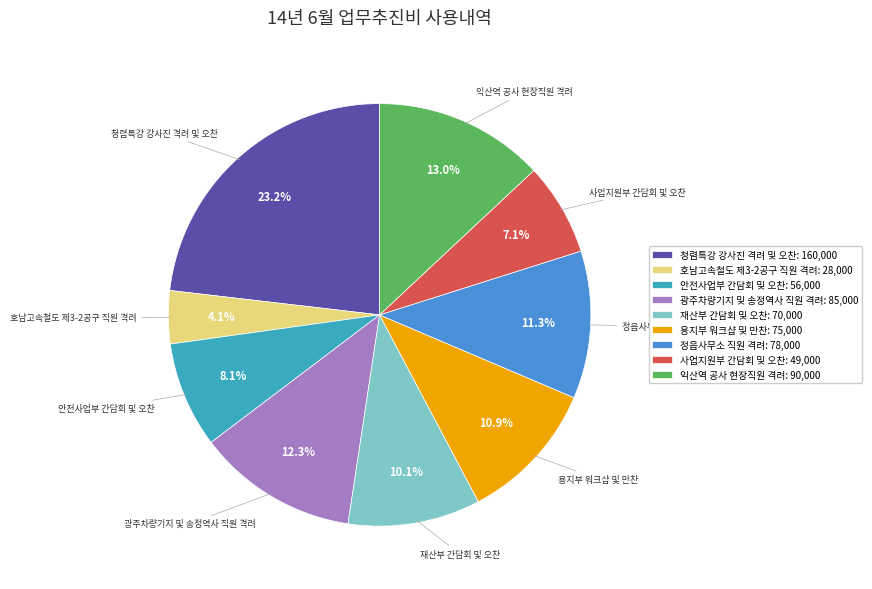

Combined, do 익산역 공사 현장직원 격려 and 안전사업부 간담회 및 오찬 account for over 50%?

No